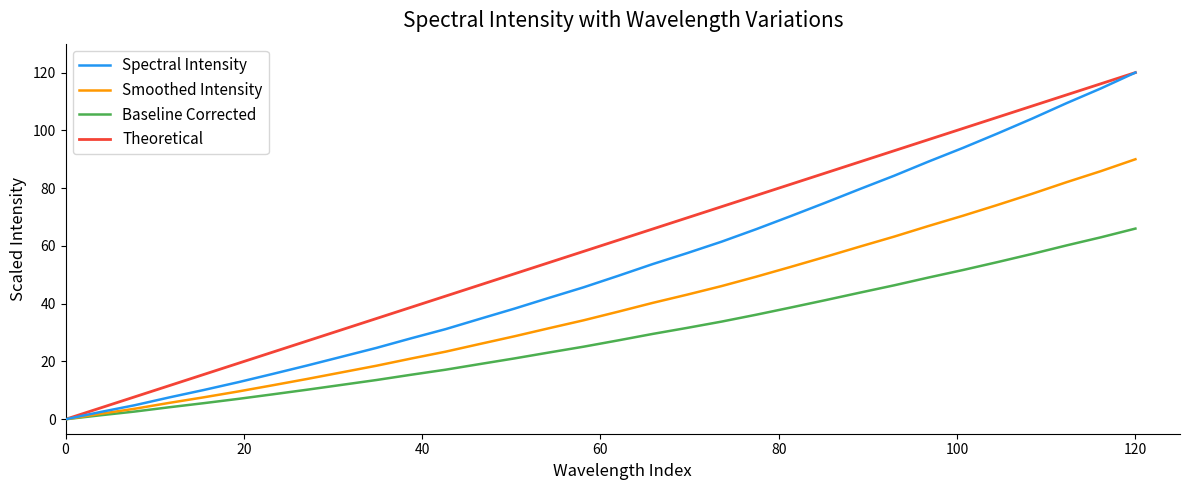

What is the maximum value for Baseline Corrected?

66.0